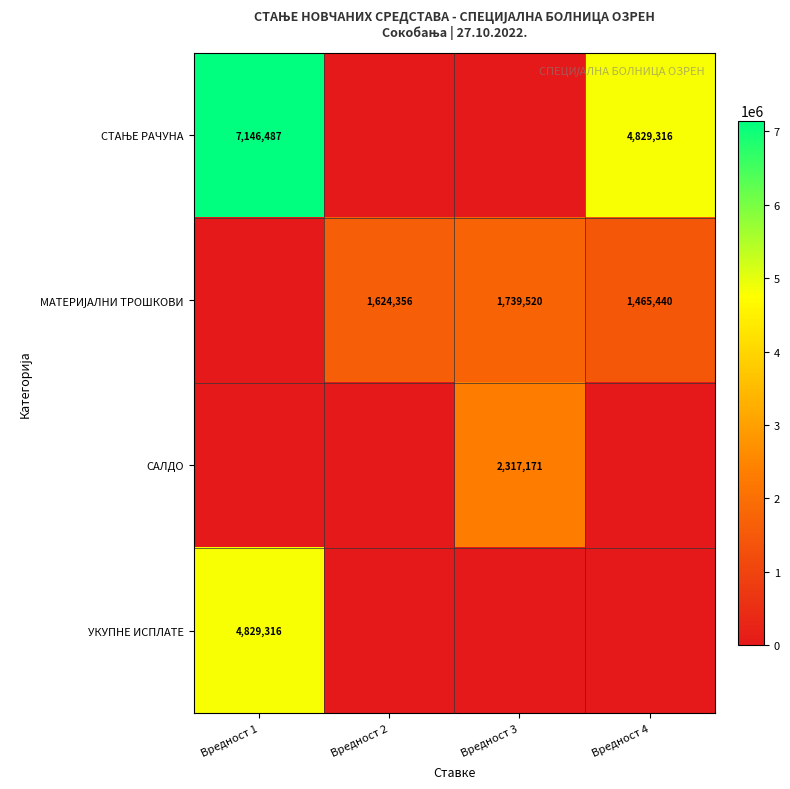

What is the highest value of the СТАЊЕ РАЧУНА series?

7146486.9